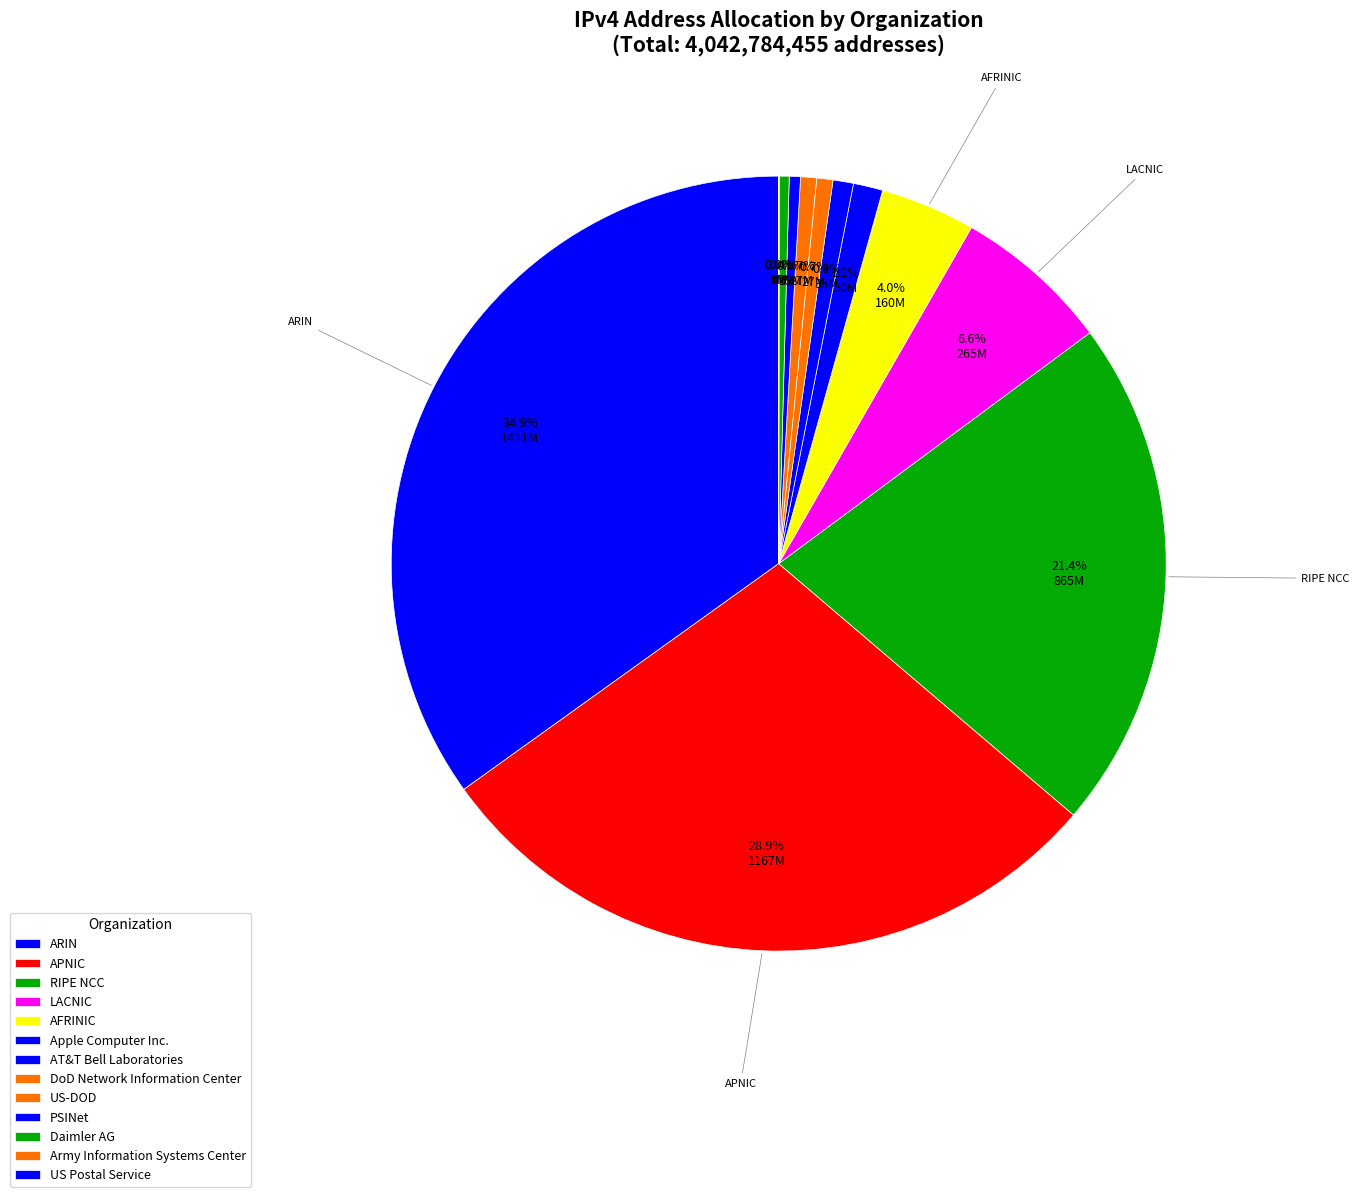

How many segments does this pie chart have?

13